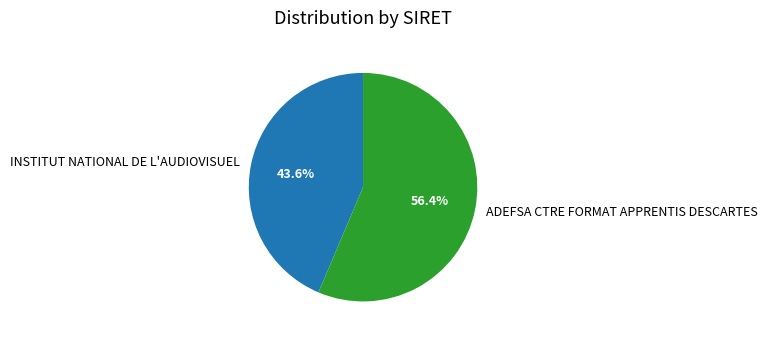

Which has a higher value, INSTITUT NATIONAL DE L'AUDIOVISUEL or ADEFSA CTRE FORMAT APPRENTIS DESCARTES?

ADEFSA CTRE FORMAT APPRENTIS DESCARTES